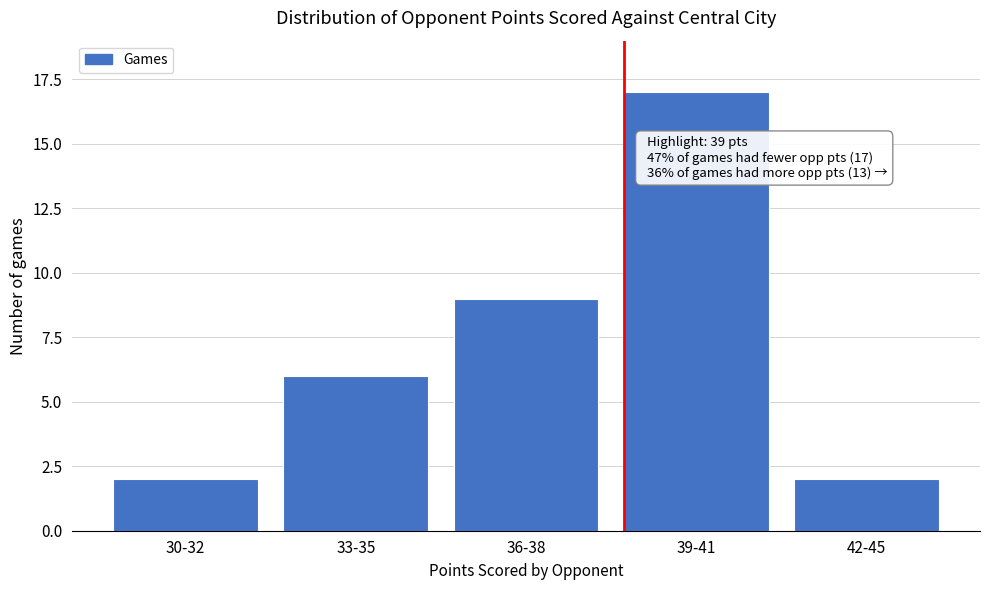

Reading left to right, list all the values displayed in this chart.

30-32=2	33-35=6	36-38=9	39-41=17	42-45=2